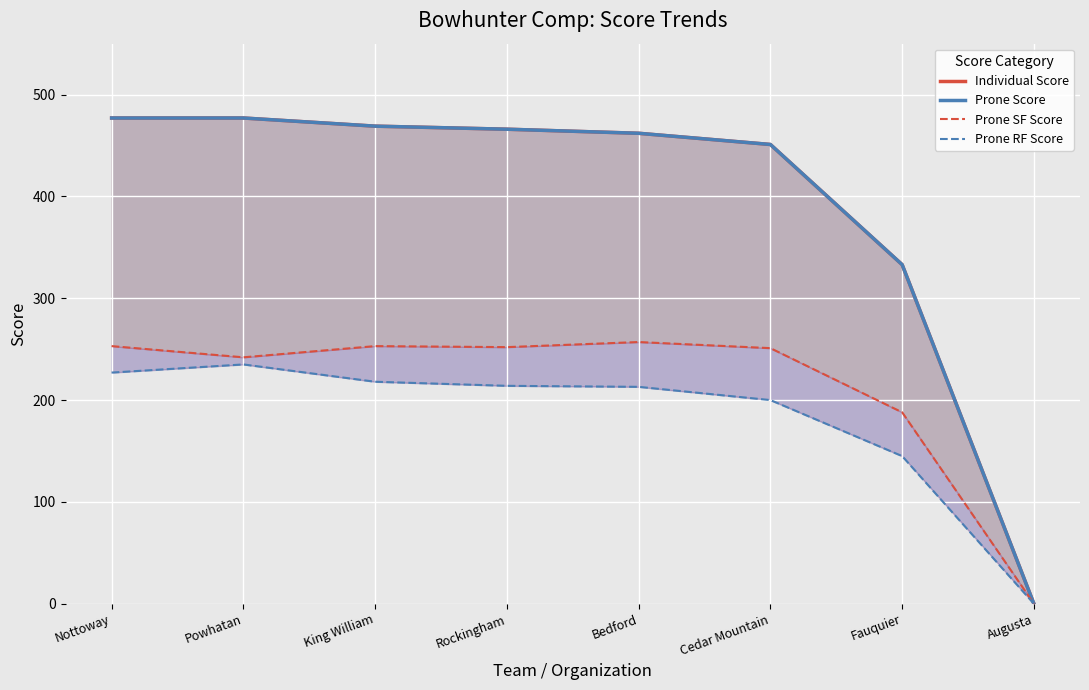

List the series in order of their peak value, lowest first.

Prone RF Score, Prone SF Score, Individual Score, Prone Score